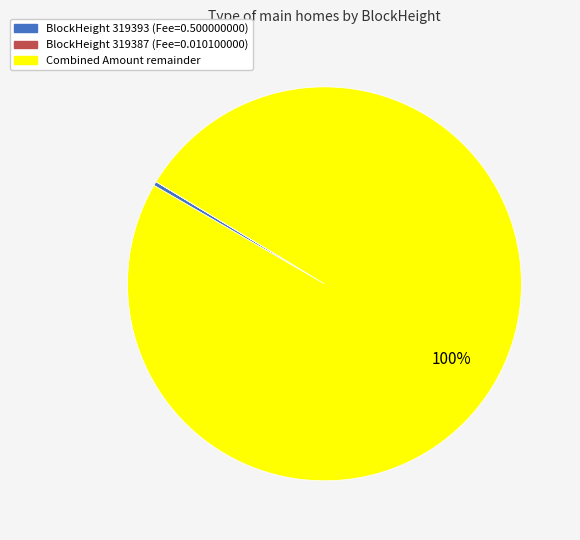

To the nearest percent, what is the average slice percentage?

33%